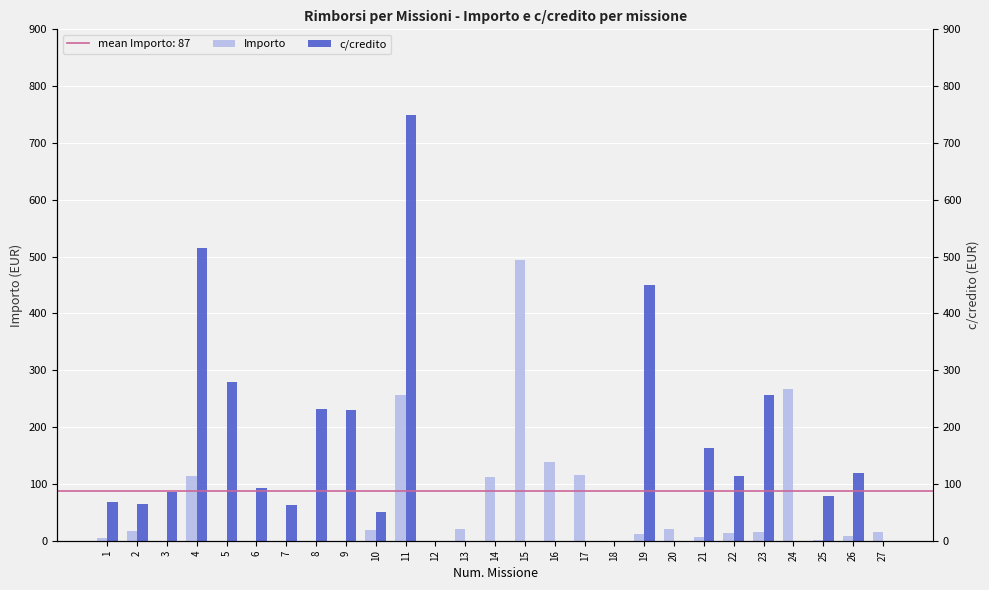

Reading left to right, list all the values displayed in this chart.

Importo: 4.2	16.9	0.0	113.5	0.0	0.0	0.0	0.0	0.0	18.7	256.4	0.0	20.7	112.5	494.2	137.8	115.0	0.0	12.4	20.1	6.0	12.8	15.0	266.2	1.9	9.0	15.2
c/credito: 69.0	65.0	84.9	514.7	280.0	93.6	62.7	232.0	229.5	50.8	749.2	0.0	0.0	0.0	0.0	0.0	0.0	0.0	450.8	0.0	163.0	114.0	256.1	0.0	78.1	118.7	0.0